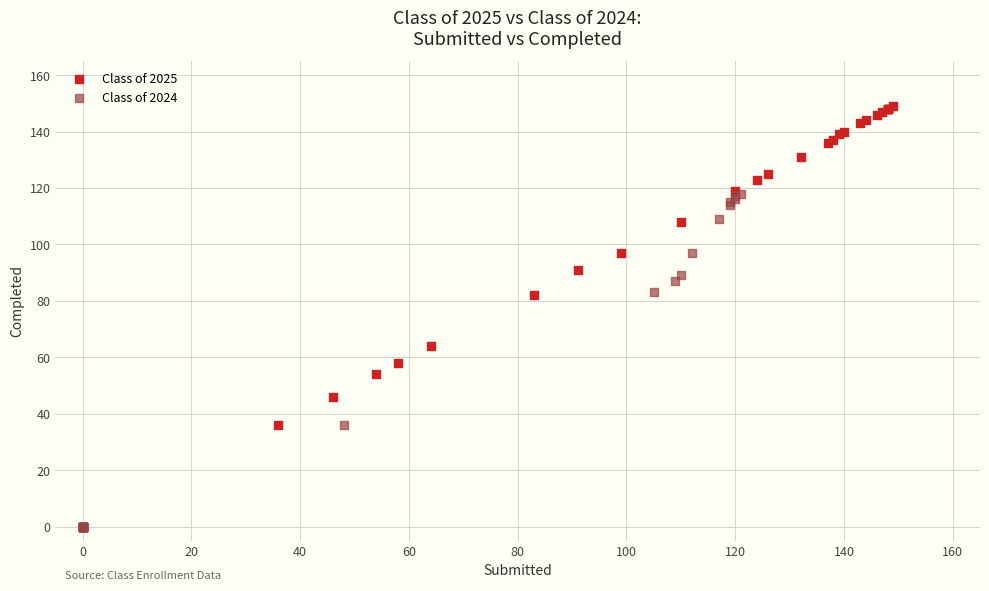

Which series contains the lowest Y value?

Class of 2024